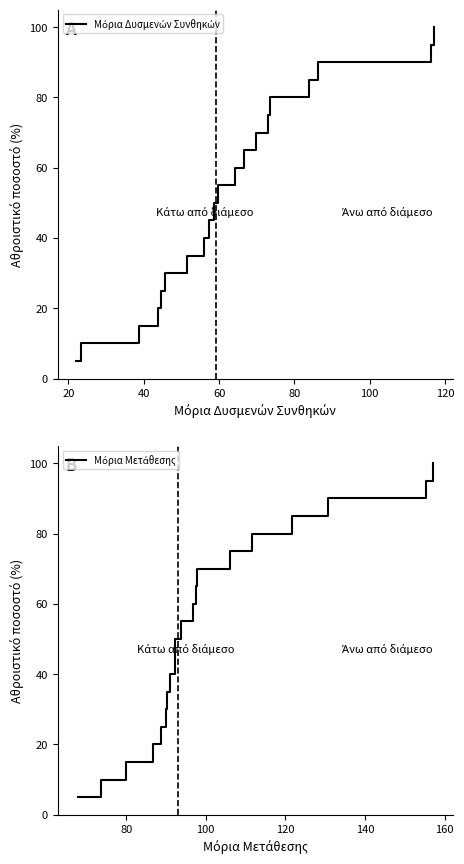

Reading left to right, what are all the values shown in this chart?

Μόρια Δυσμενών Συνθηκών: 5.0	10.0	15.0	20.0	25.0	30.0	35.0	40.0	45.0	50.0	55.0	60.0	65.0	70.0	75.0	80.0	85.0	90.0	95.0	100.0
Μόρια Μετάθεσης: 5.0	10.0	15.0	20.0	25.0	30.0	35.0	40.0	45.0	50.0	55.0	60.0	65.0	70.0	75.0	80.0	85.0	90.0	95.0	100.0